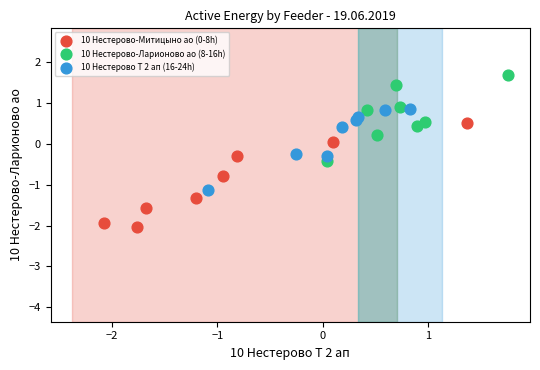

Which series reaches the minimum Y coordinate?

10 Нестерово-Митицыно ао (0-8h)